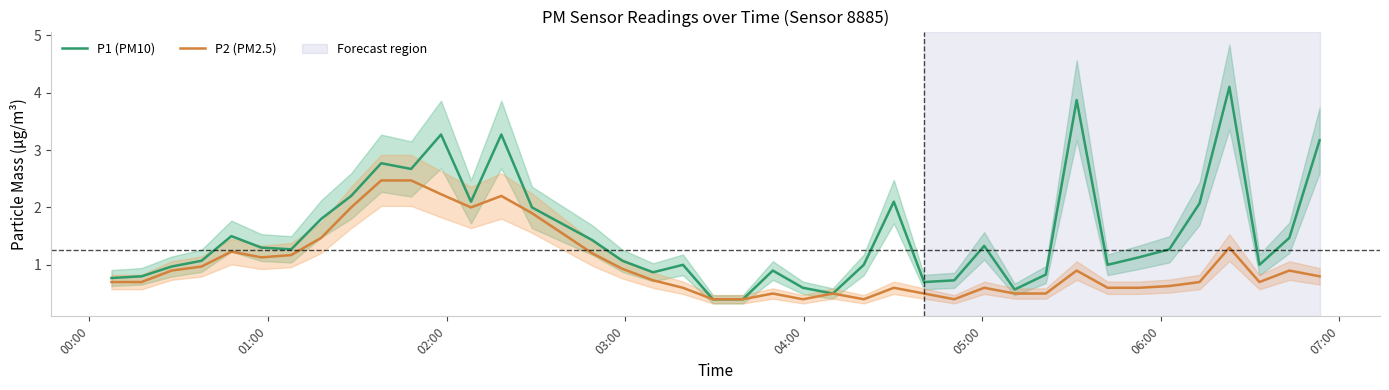

True or false: P1 (PM10) and P2 (PM2.5) cross at least once.

False